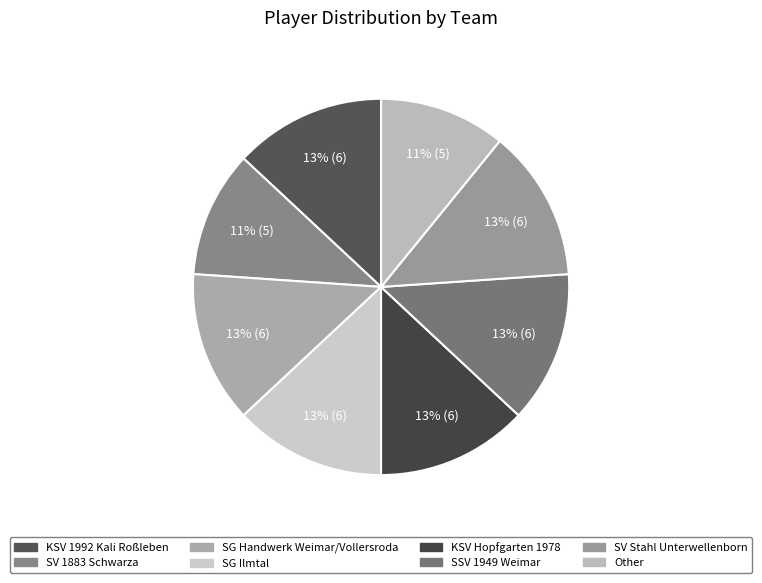

To the nearest percent, what portion does SG Handwerk Weimar/Vollersroda represent?

13%